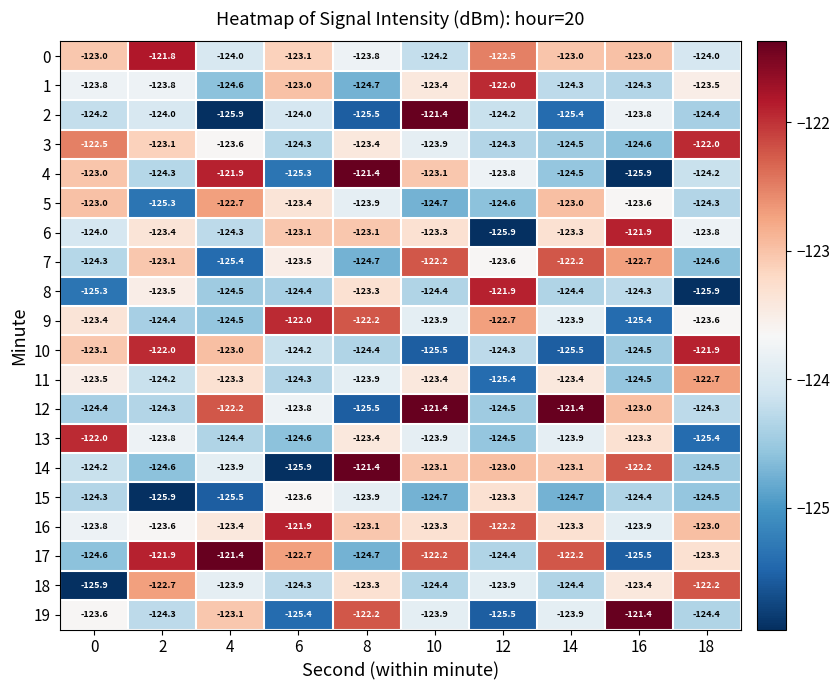

What is the difference between the highest and lowest values at 16?

4.5